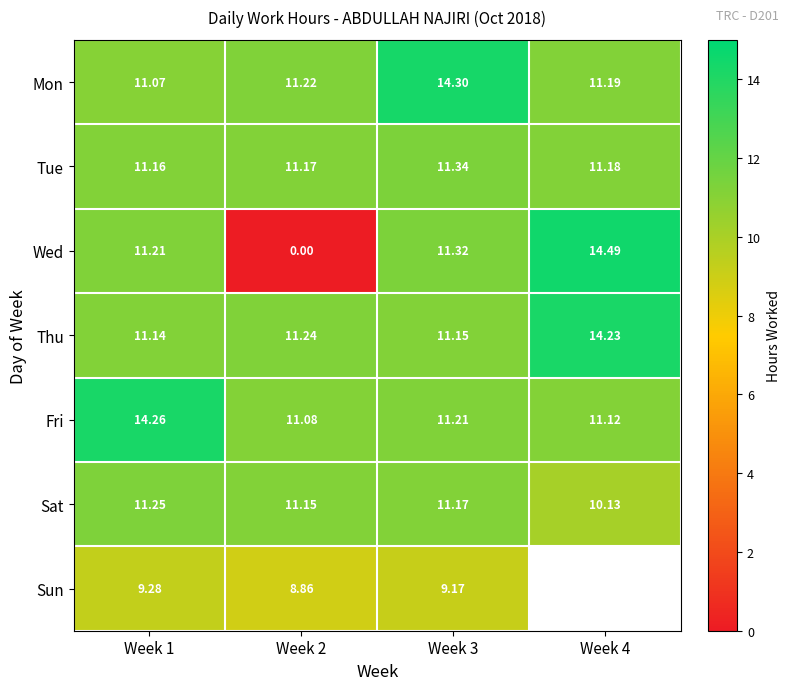

Is it true that Sat equals 11.2 at Week 1?

True